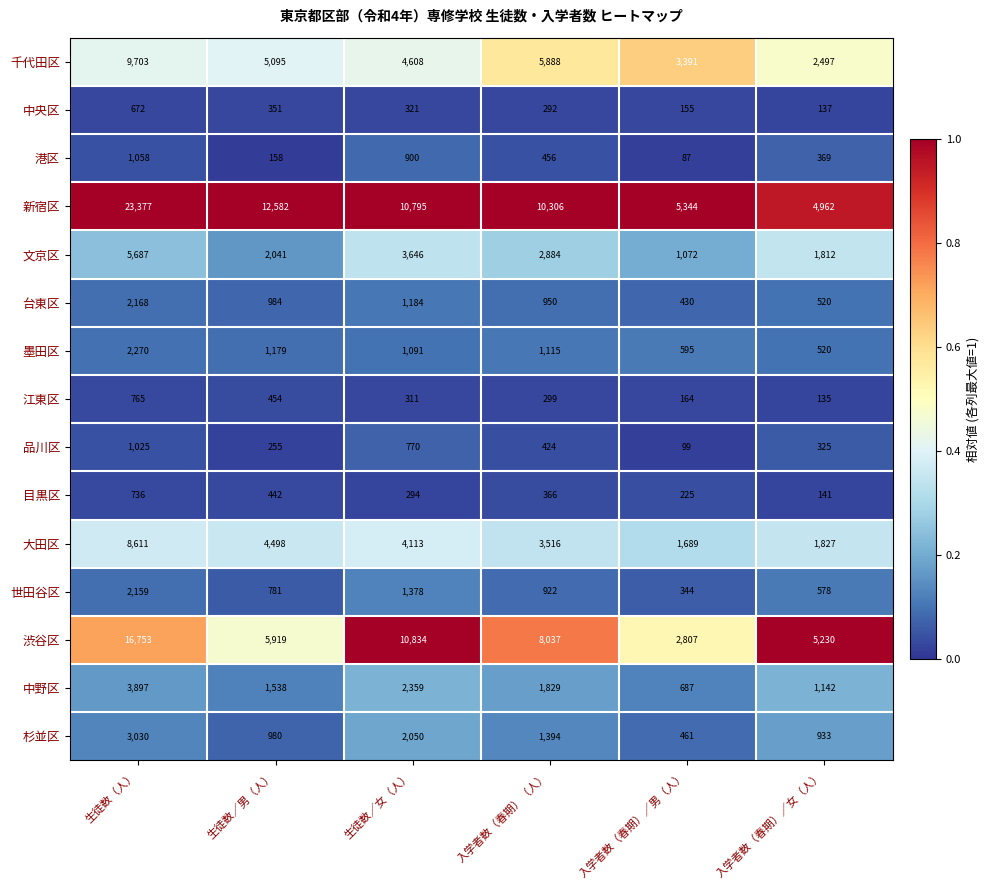

What is the difference between the second highest and second lowest values in the 中野区 series?

1217